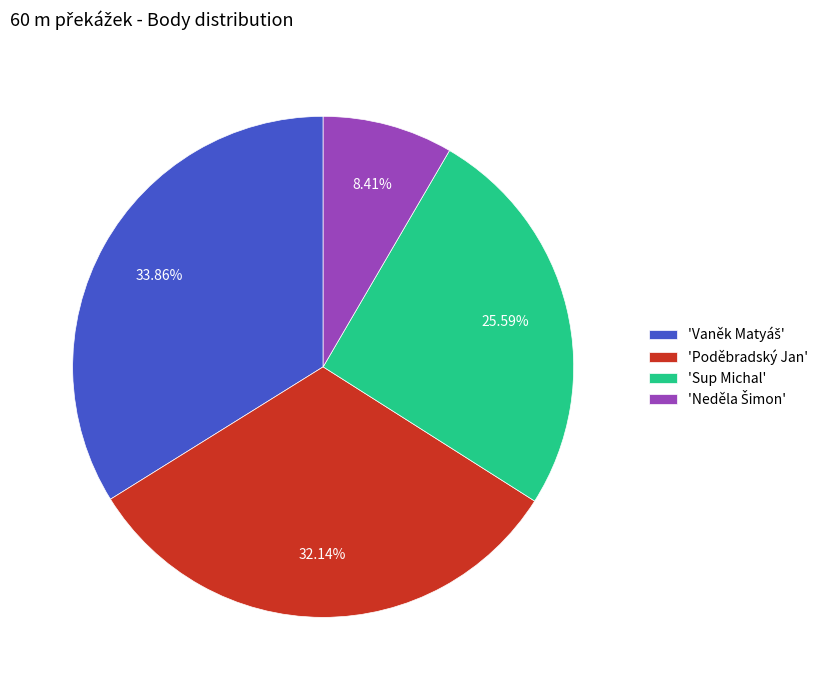

Between 'Poděbradský Jan' and 'Sup Michal', which is larger?

'Poděbradský Jan'